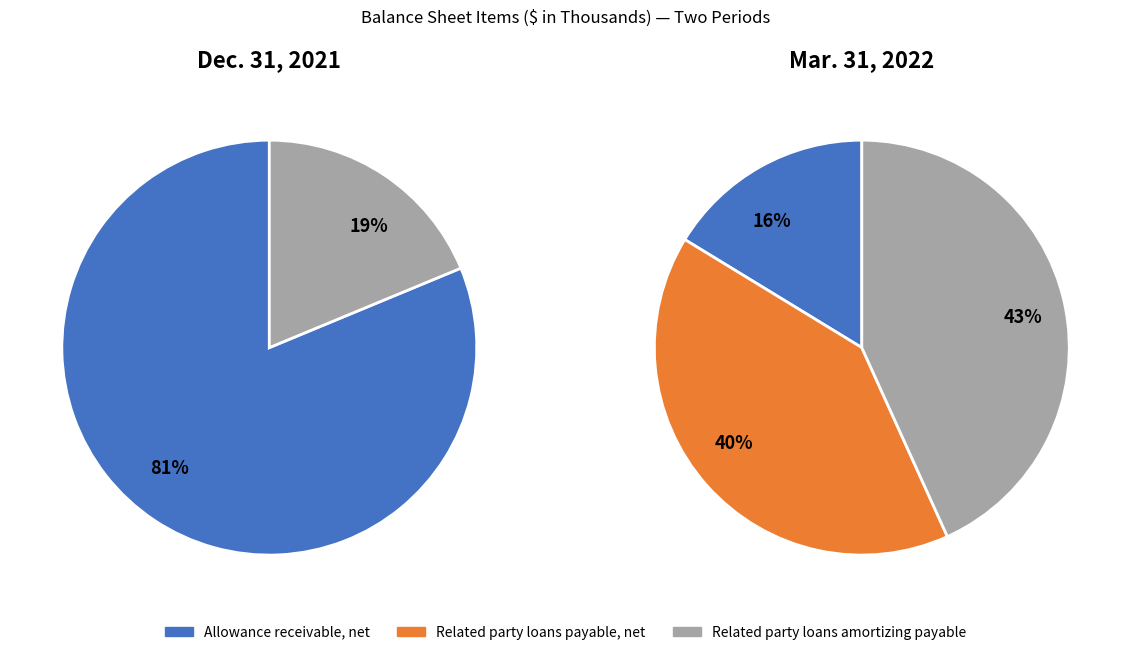

To the nearest percent, what is the combined percentage of Related party loans payable, net and Related party loans amortizing payable?

84%